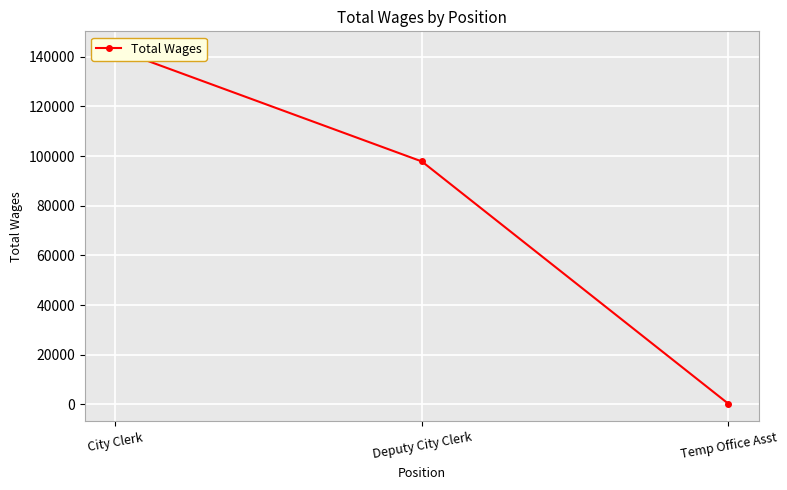

How many lines are shown in the chart?

1